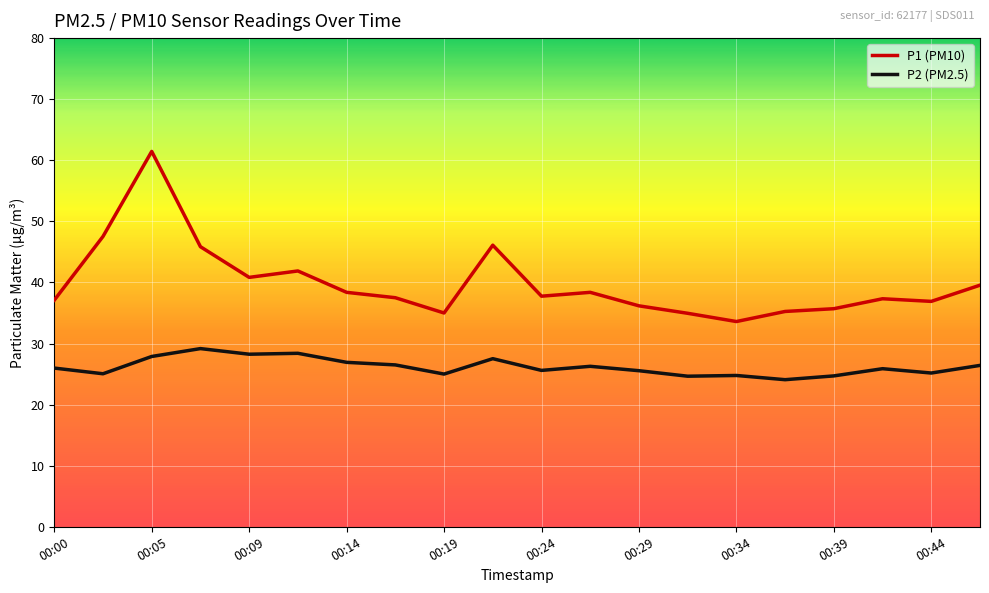

True or false: P1 (PM10) and P2 (PM2.5) intersect in this chart.

False